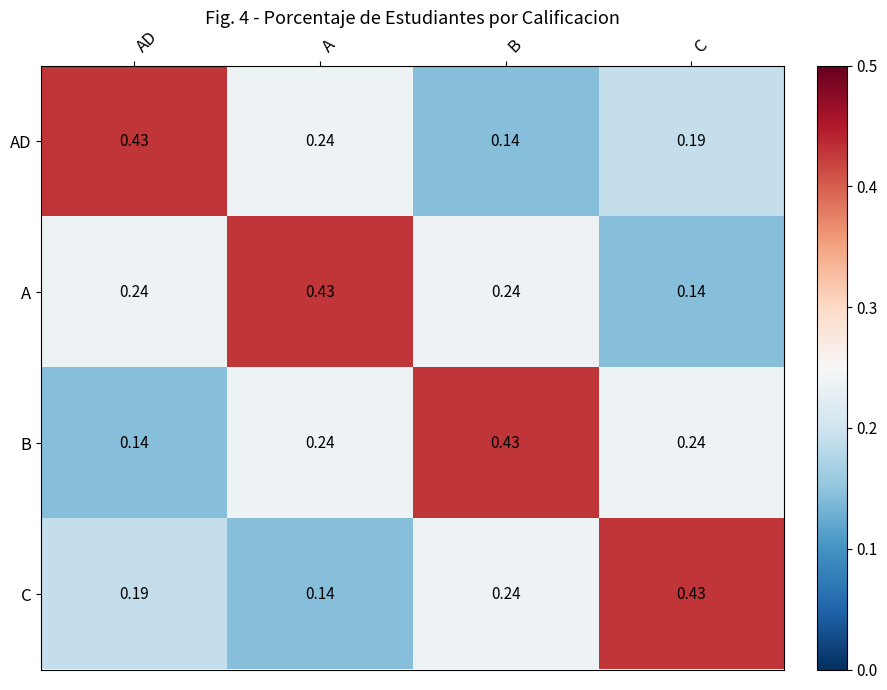

List the labels in order of C value, largest first.

C, B, AD, A